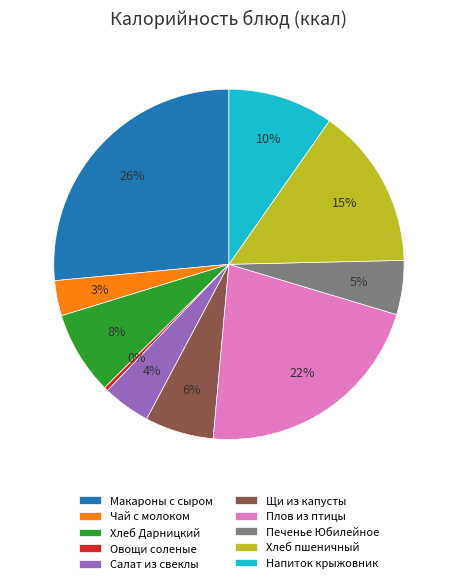

How many slices are in this pie chart?

10